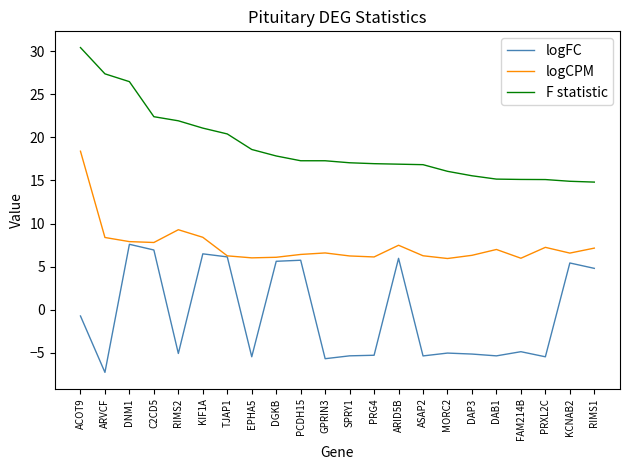

List the series in order of their overall mean, highest first.

F statistic, logCPM, logFC